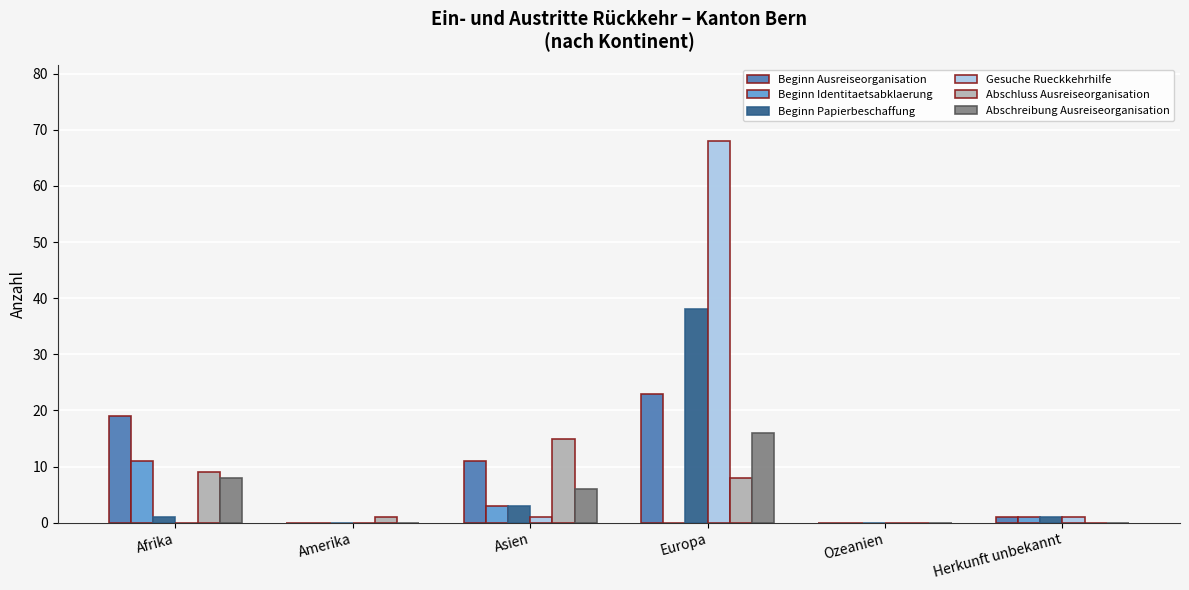

What is the difference between the Beginn Papierbeschaffung values at Herkunft unbekannt and Ozeanien?

1